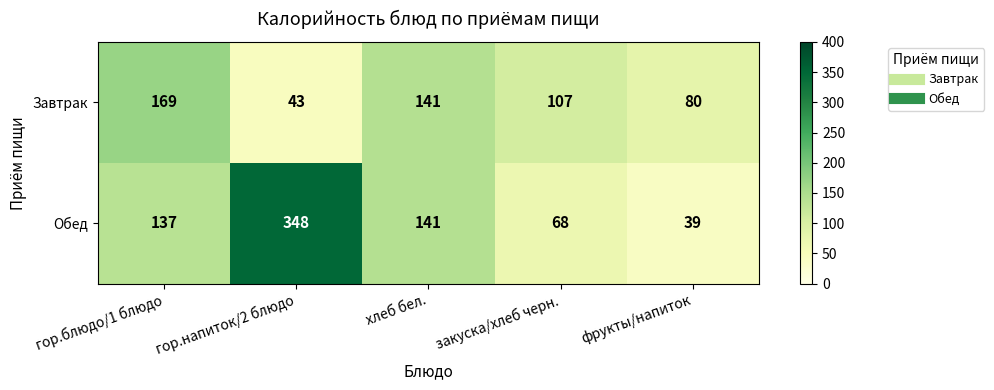

List the series in order of their overall mean, lowest first.

Завтрак, Обед